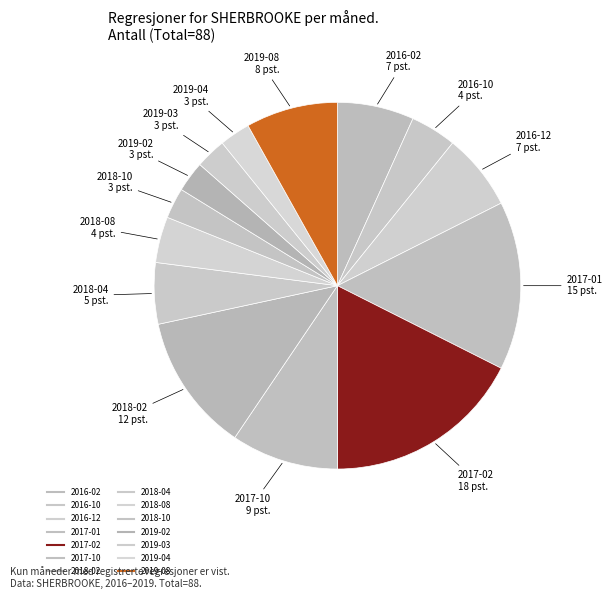

How many segments does this pie chart have?

14